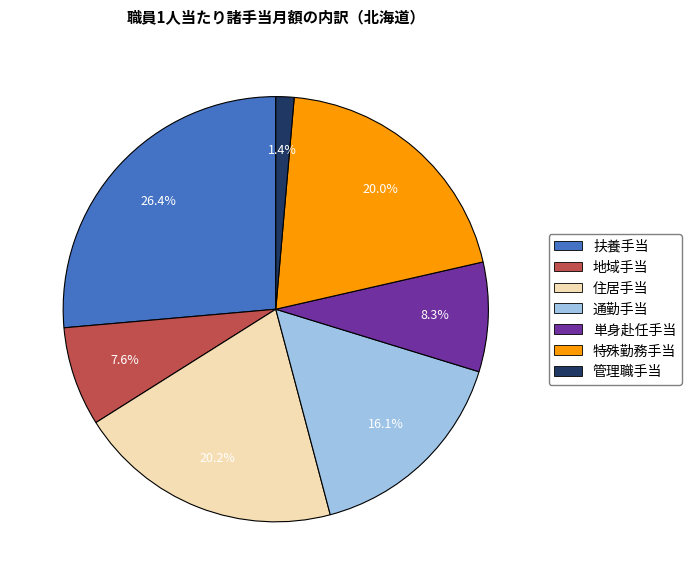

True or false: 単身赴任手当 accounts for 8% of the total.

True